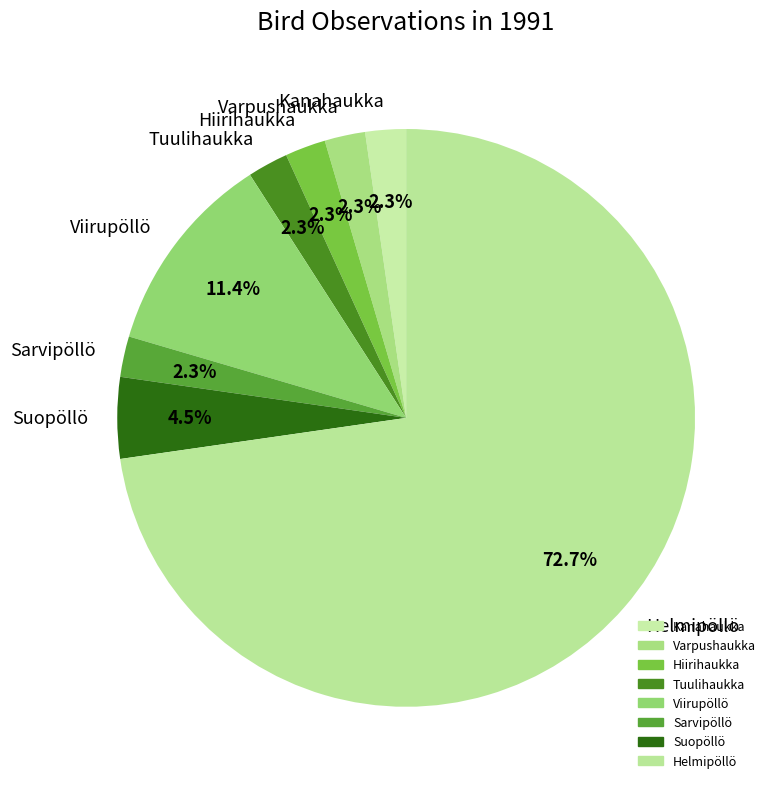

To the nearest percent, what is the combined percentage of Suopöllö and Tuulihaukka?

7%